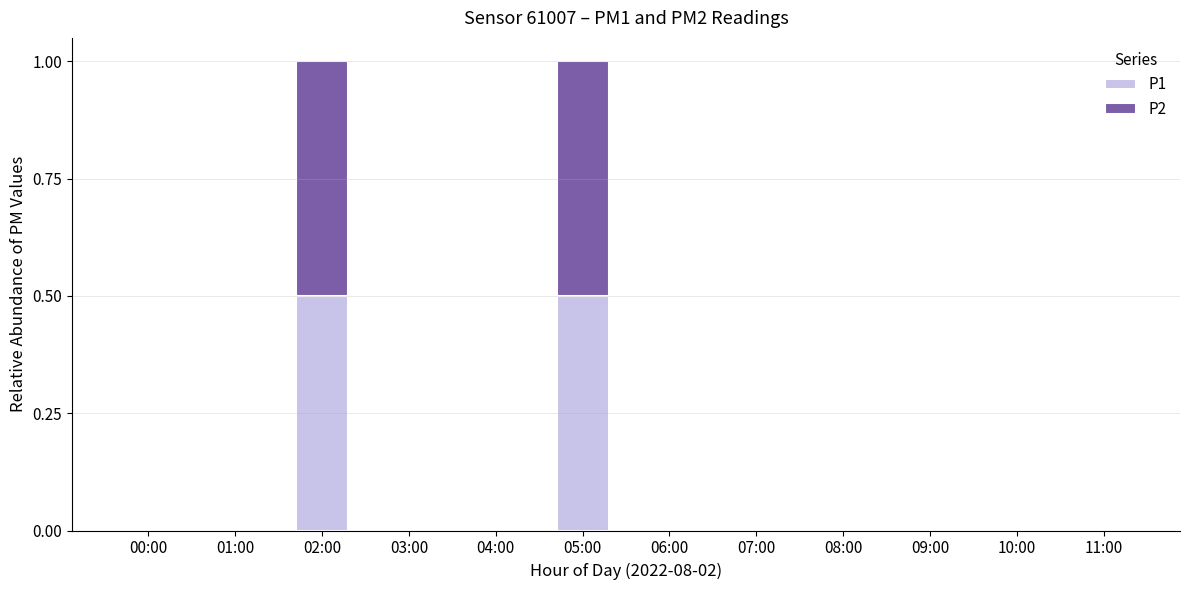

What is the highest value of the P1 series?

0.5